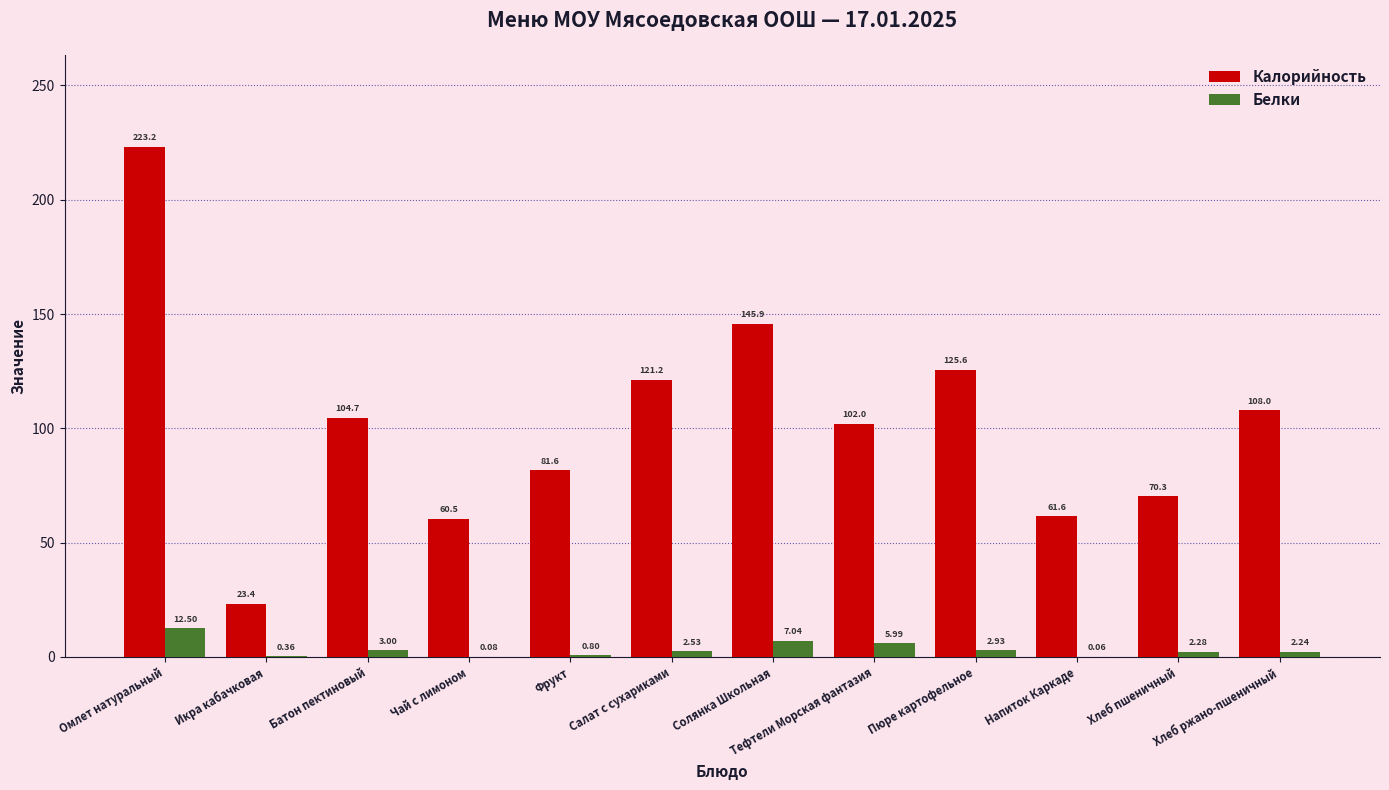

Does the chart contain stacked bars?

No